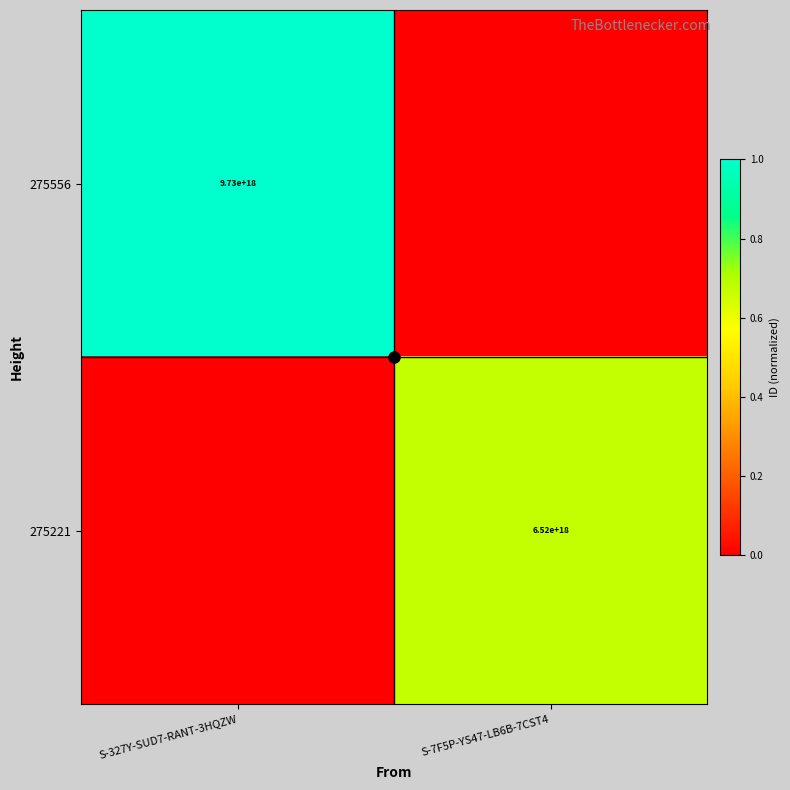

At how many categories does at least one series exceed 0?

2